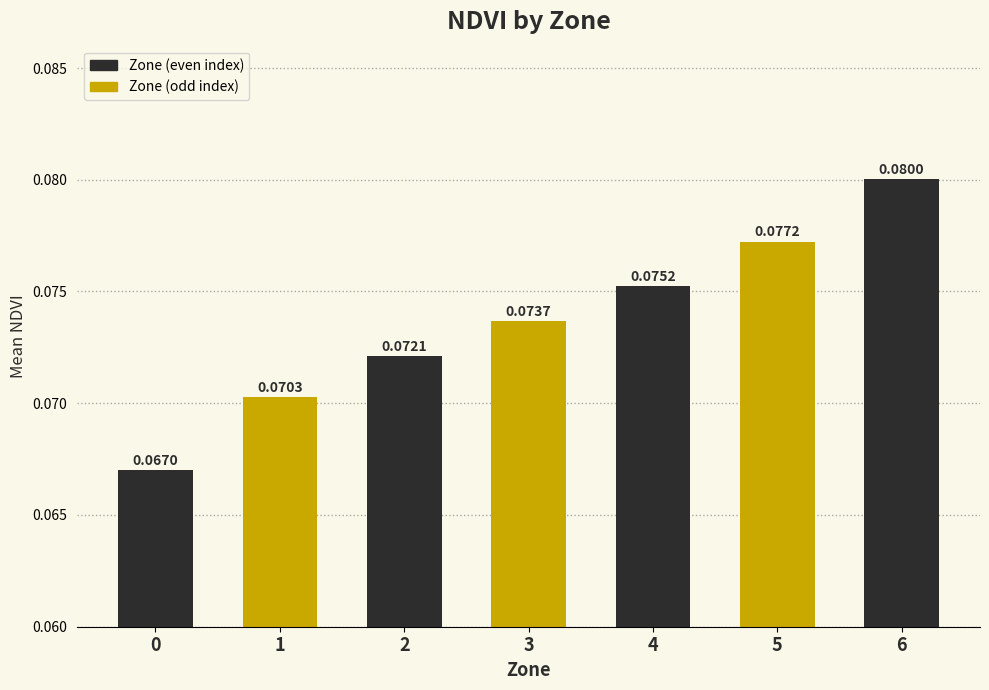

How many series are shown in this chart?

1